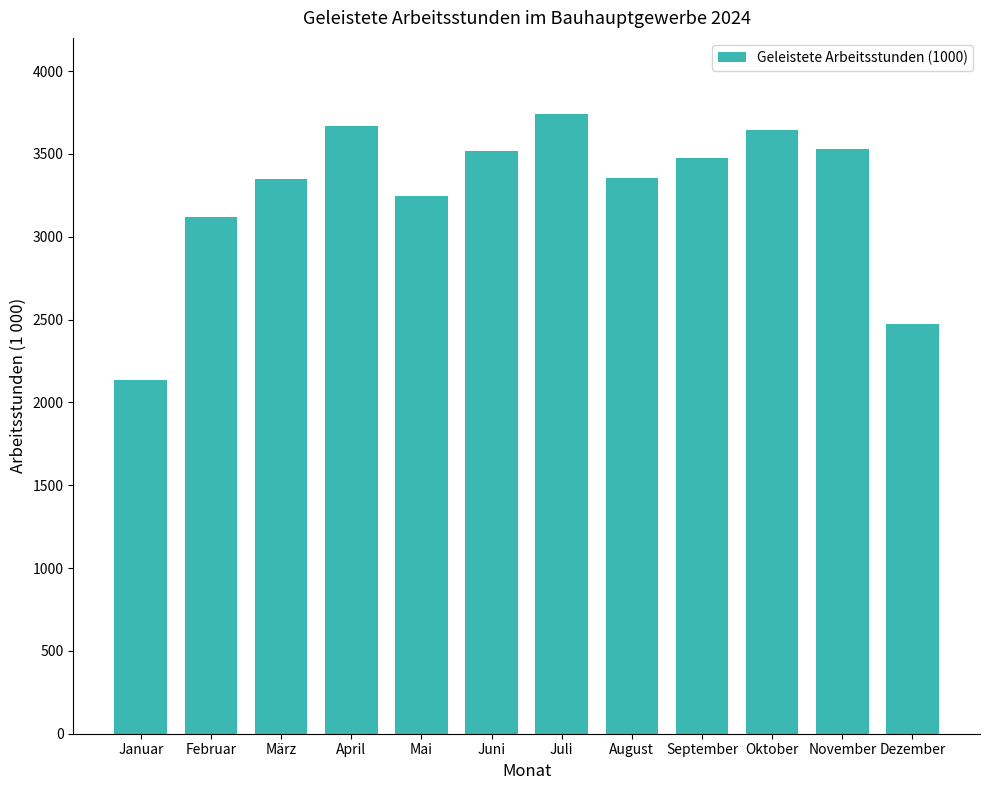

The value at März is 3351. True or false?

True